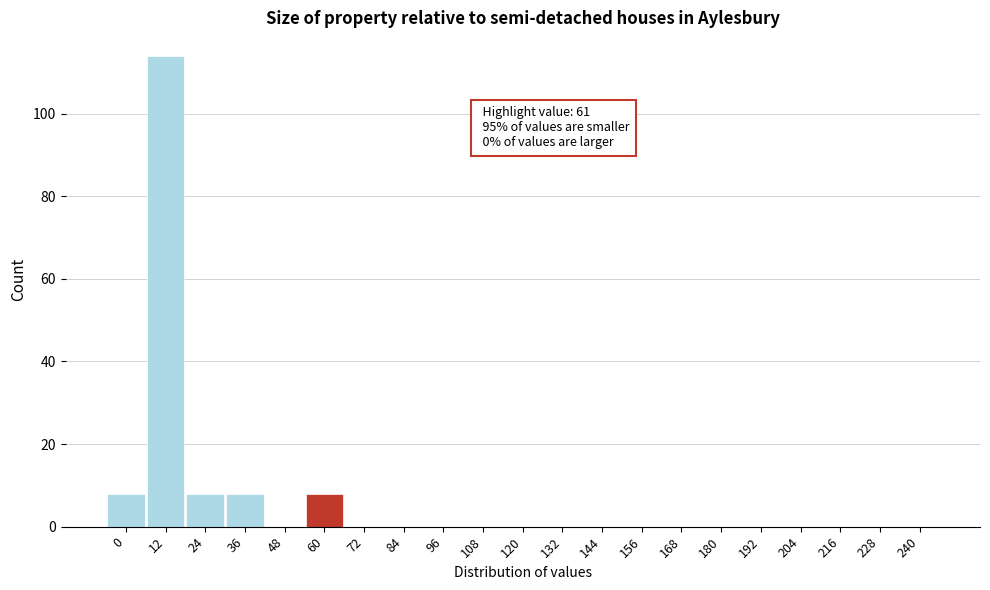

Reading left to right, extract all data points from this chart.

0=8	12=114	24=8	36=8	48=0	60=8	72=0	84=0	96=0	108=0	120=0	132=0	144=0	156=0	168=0	180=0	192=0	204=0	216=0	228=0	240=0